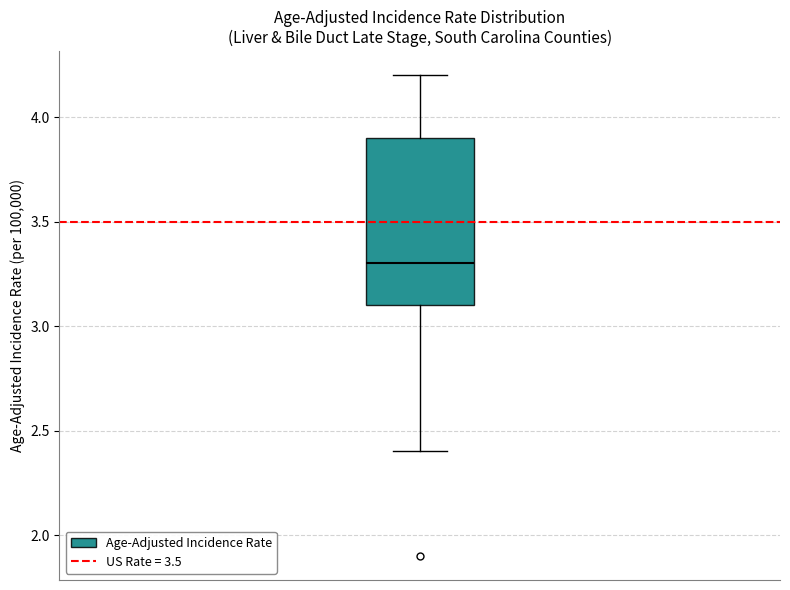

Where does the upper whisker of the box end on the y-axis? The values are not printed on the chart, so give them approximately, as read against the axis.

4.2